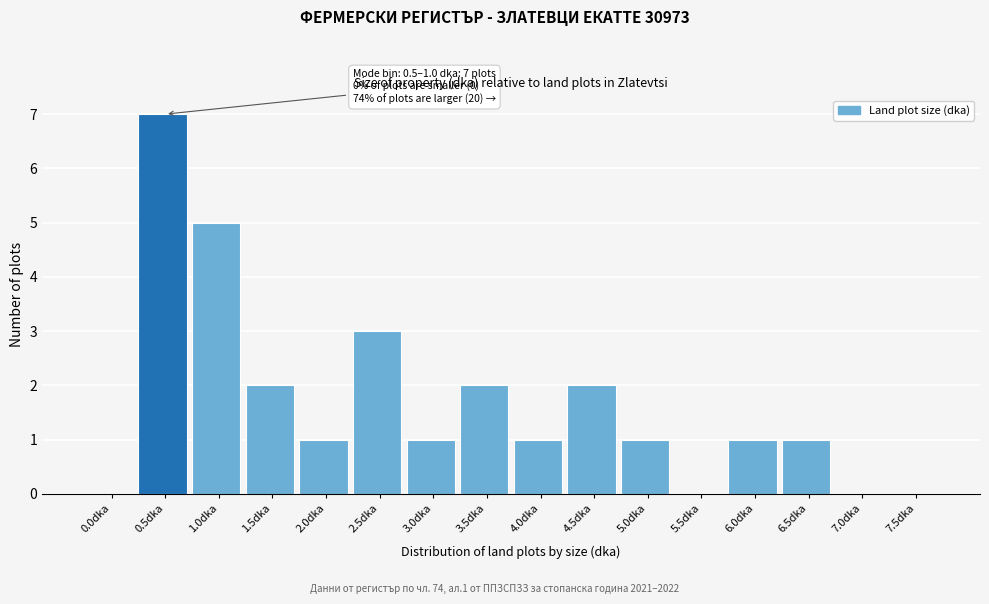

Reading left to right, list all the values displayed in this chart.

0.0dka=0	0.5dka=7	1.0dka=5	1.5dka=2	2.0dka=1	2.5dka=3	3.0dka=1	3.5dka=2	4.0dka=1	4.5dka=2	5.0dka=1	5.5dka=0	6.0dka=1	6.5dka=1	7.0dka=0	7.5dka=0